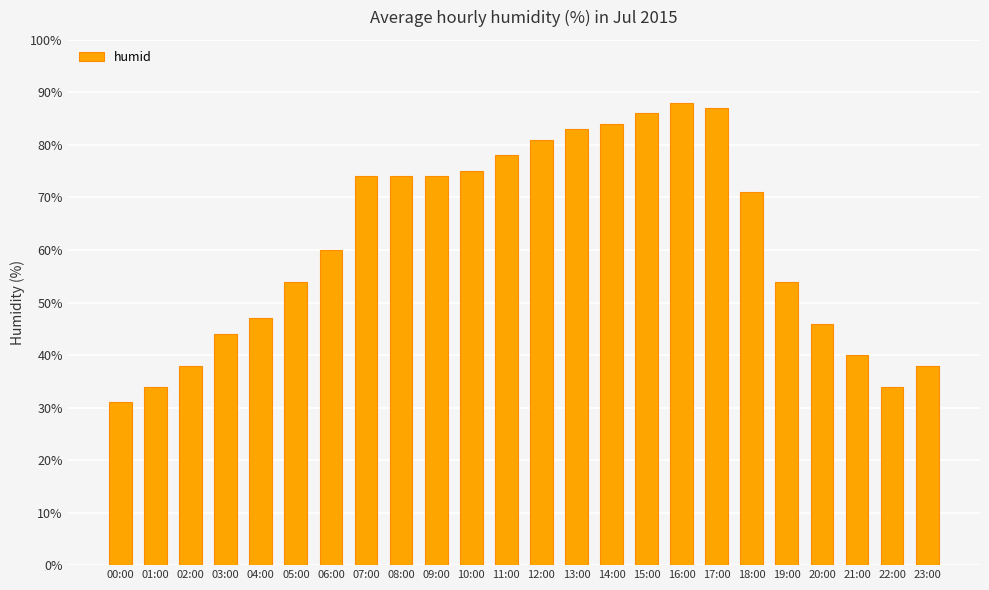

What is the label of the 9th bar from the right?

15:00